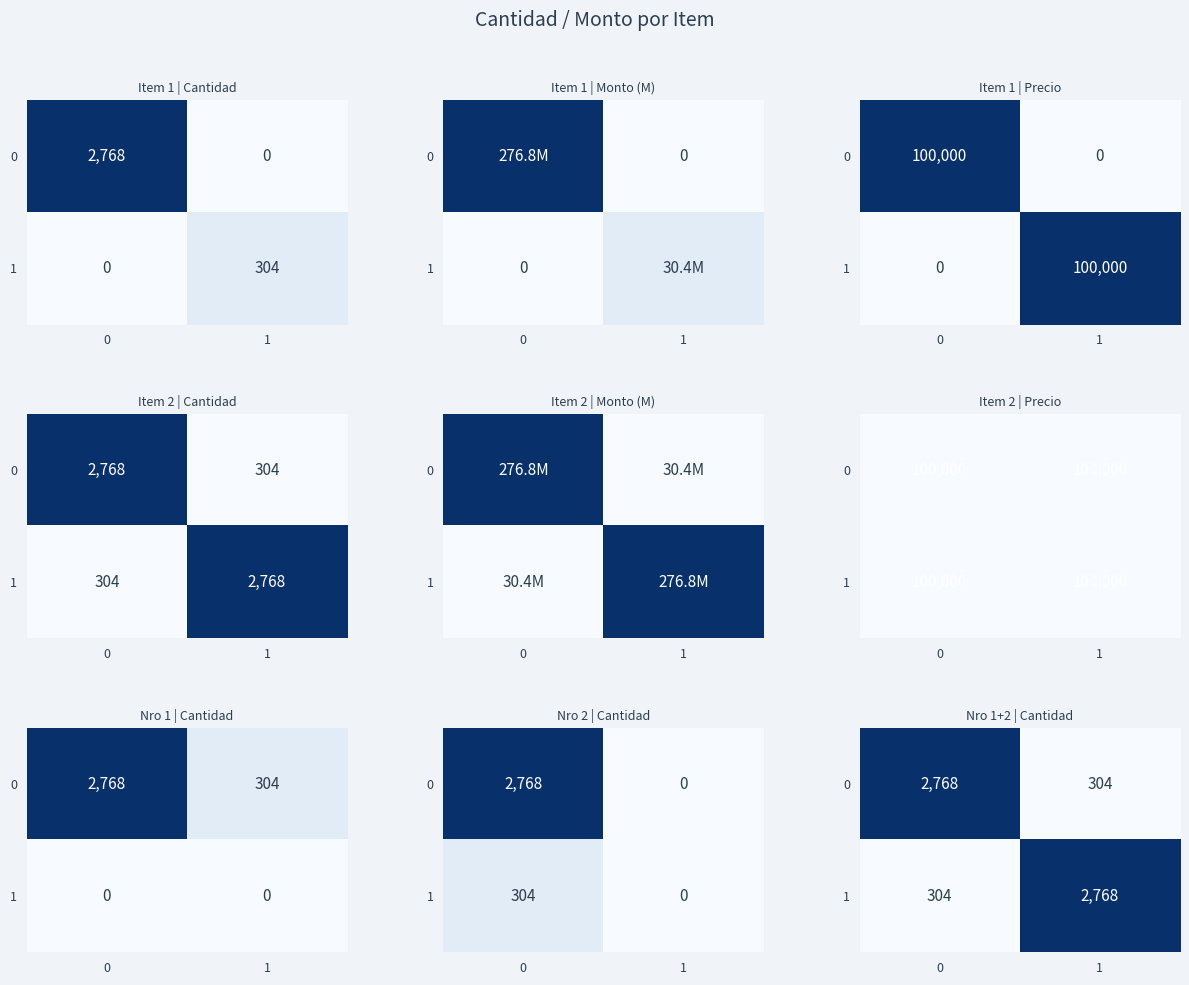

List the series in order of their peak value, highest first.

0, 1